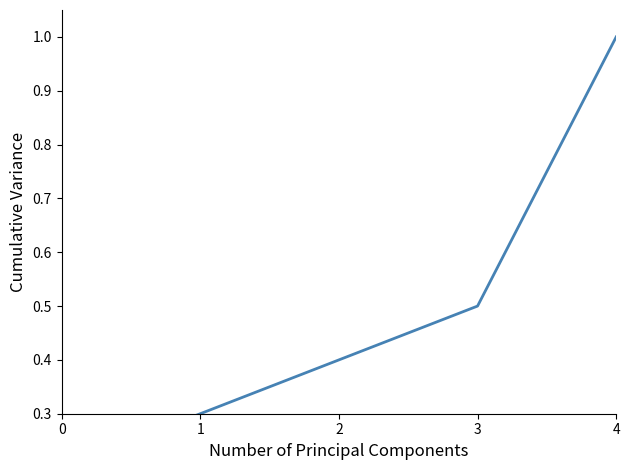

Read the value at 4.

1.0